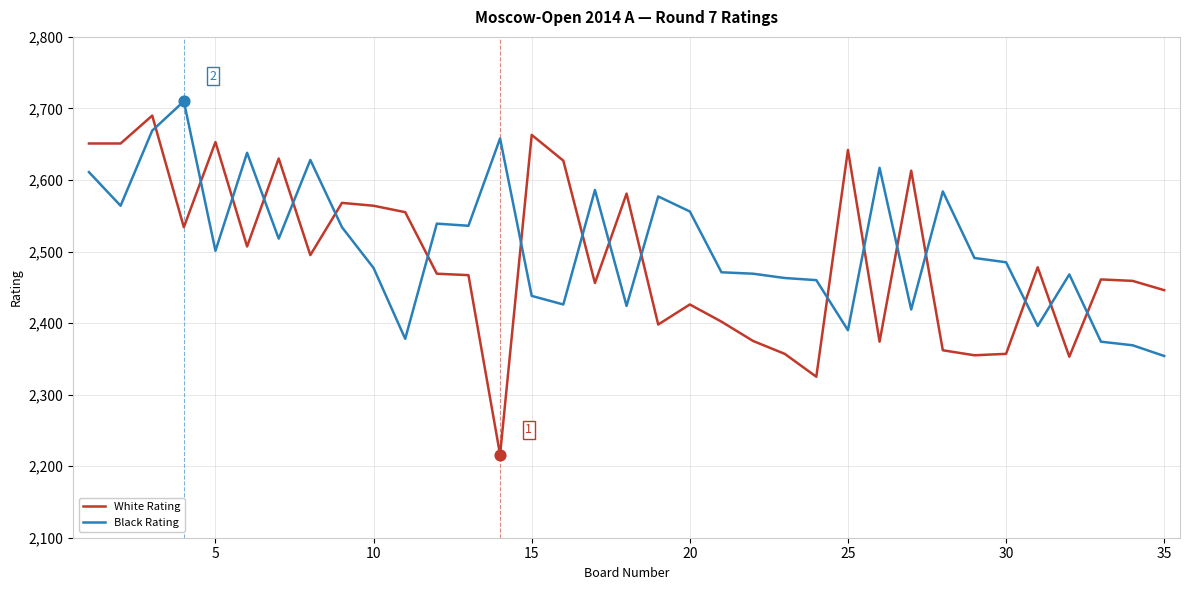

What is the maximum value shown in the chart?

2710